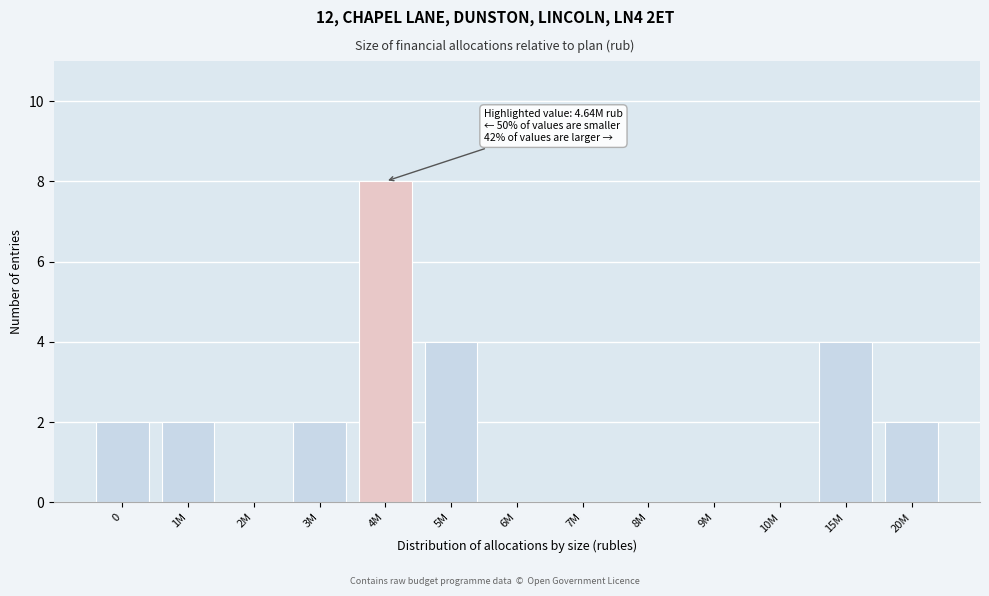

Reading left to right, transcribe all the data shown in this chart.

0=2	1M=2	2M=0	3M=2	4M=8	5M=4	6M=0	7M=0	8M=0	9M=0	10M=0	15M=4	20M=2